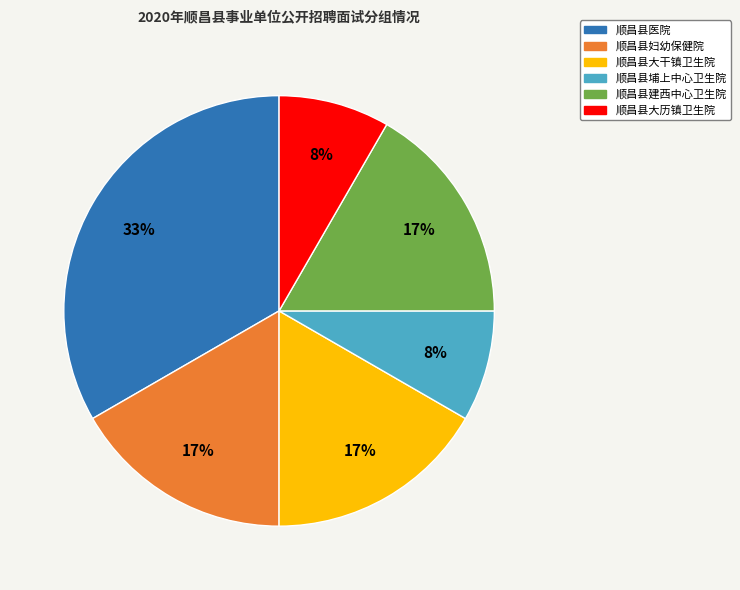

What is the largest slice in the pie chart?

顺昌县医院